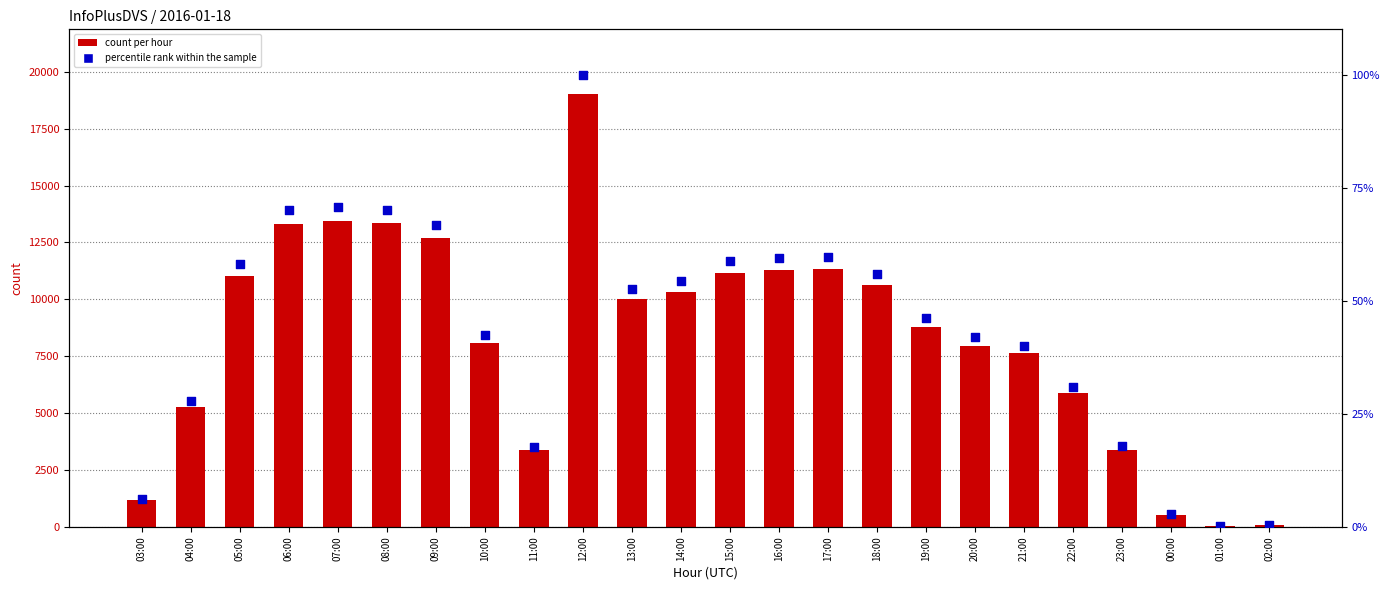

Which series has the largest total across all categories?

count per hour